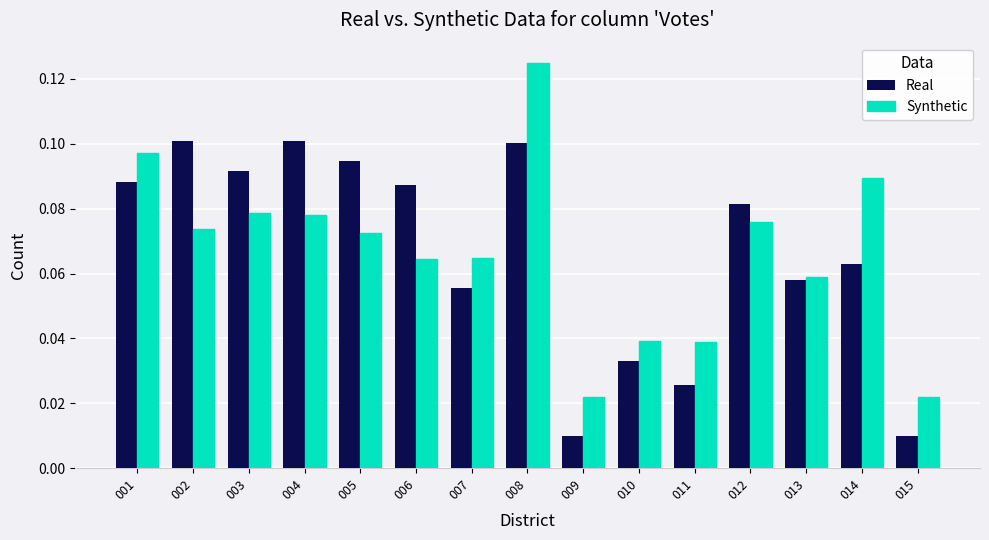

At how many categories does at least one series exceed 0?

15